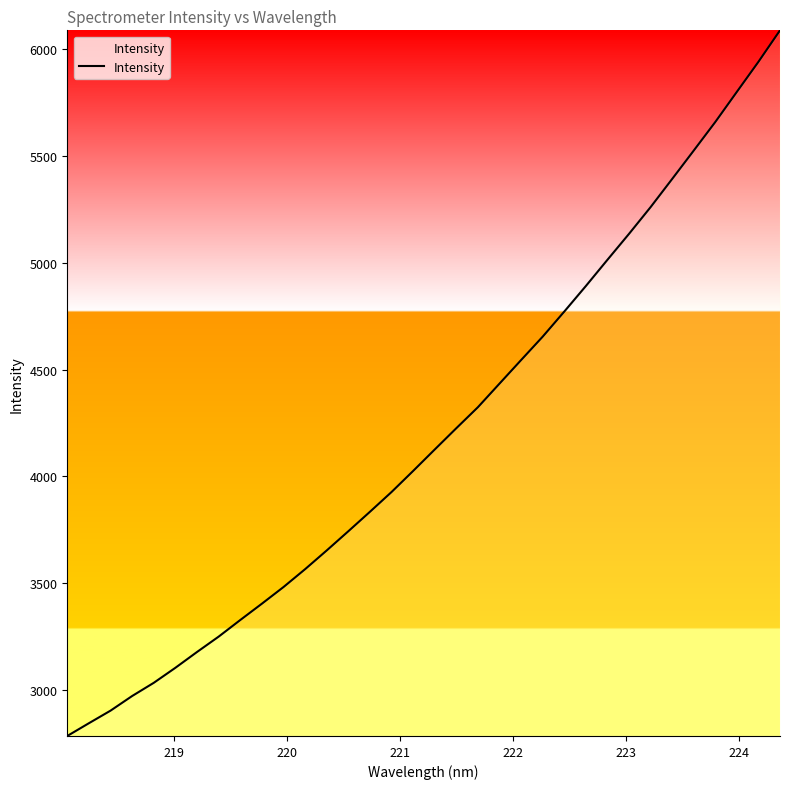

What is the smallest value displayed?

2785.3